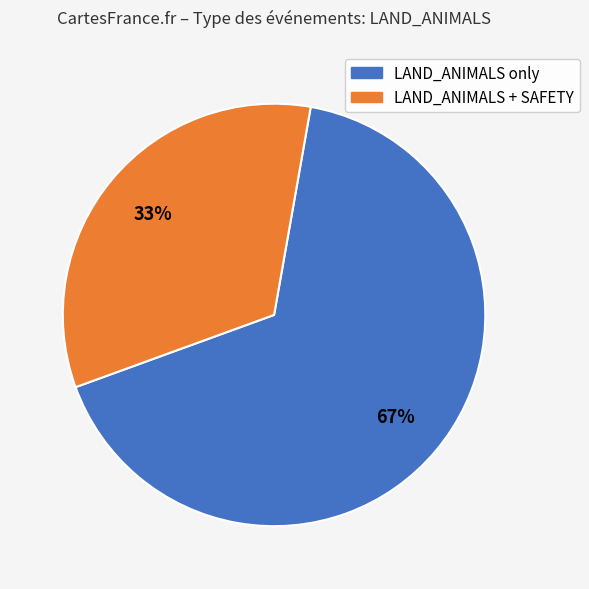

Does any single category account for the majority?

Yes